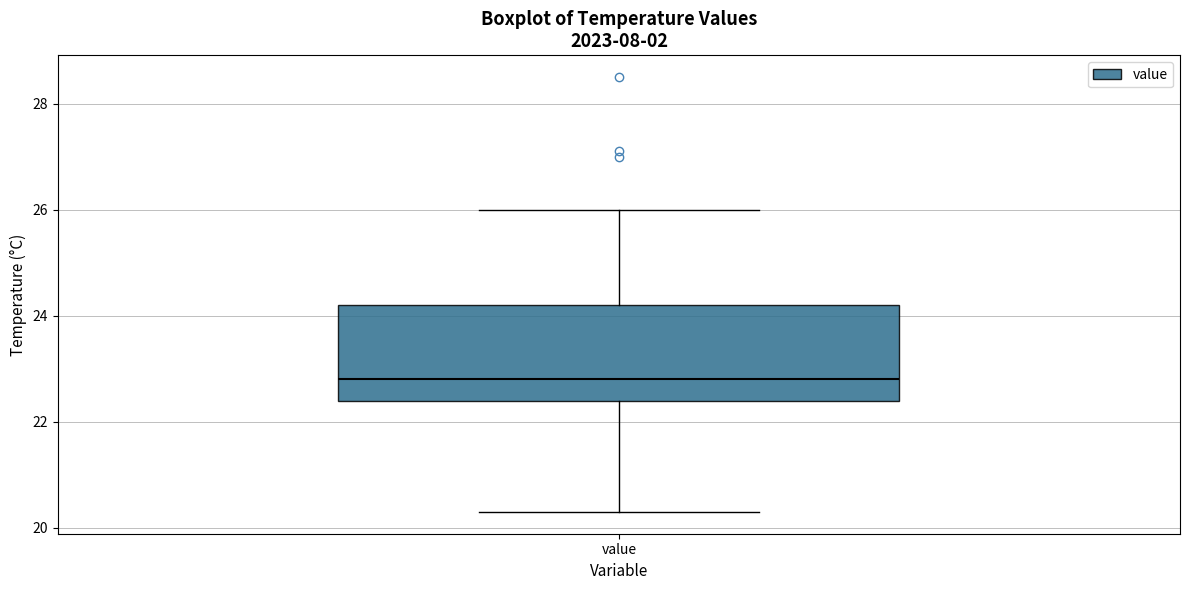

Transcribe this box plot: give where the median line is, the range the box spans, and where the two whiskers end, as read against the y-axis. The values are not printed on the chart, so give them approximately, as read against the axis.

median 22.8, box 22.4 to 24.2, whiskers 20.4 to 26.0